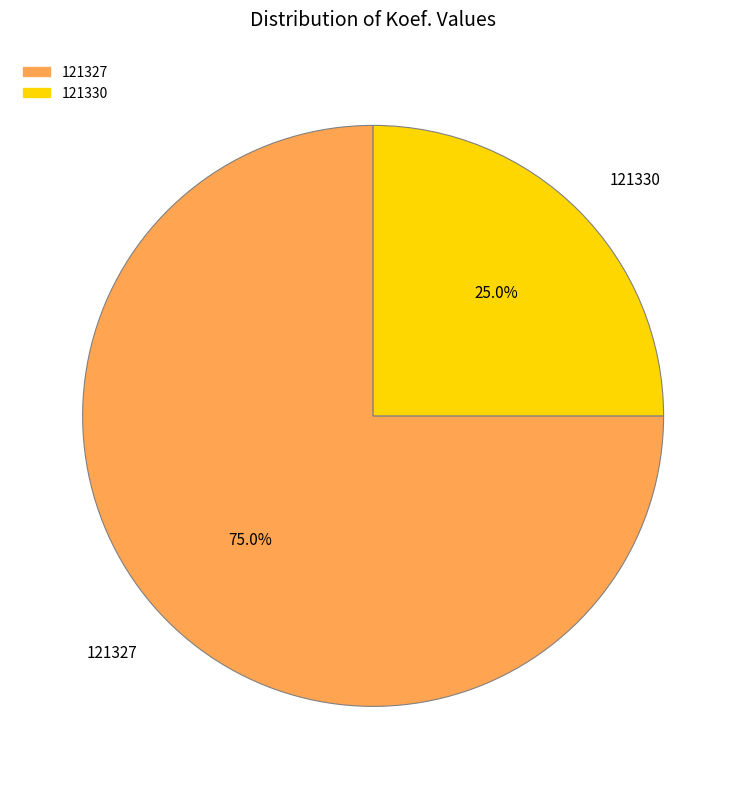

To the nearest percent, what portion does 121330 represent?

25%